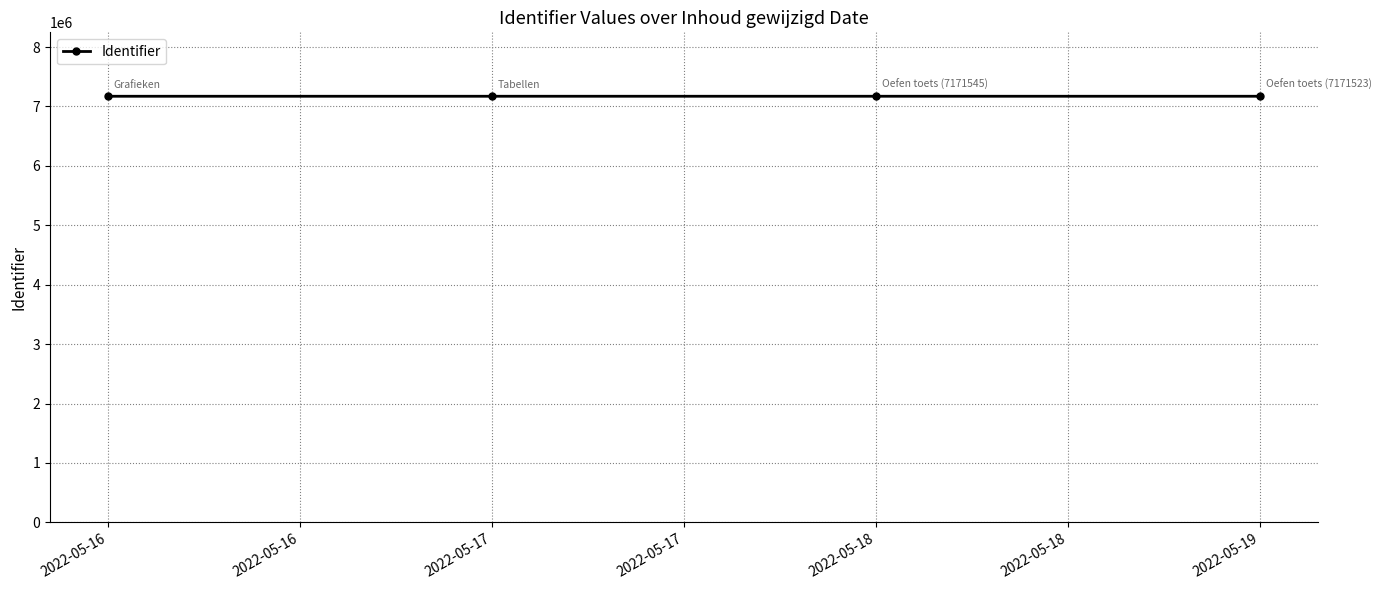

What is the change in value from 2022-05-16 to 2022-05-17?

+149